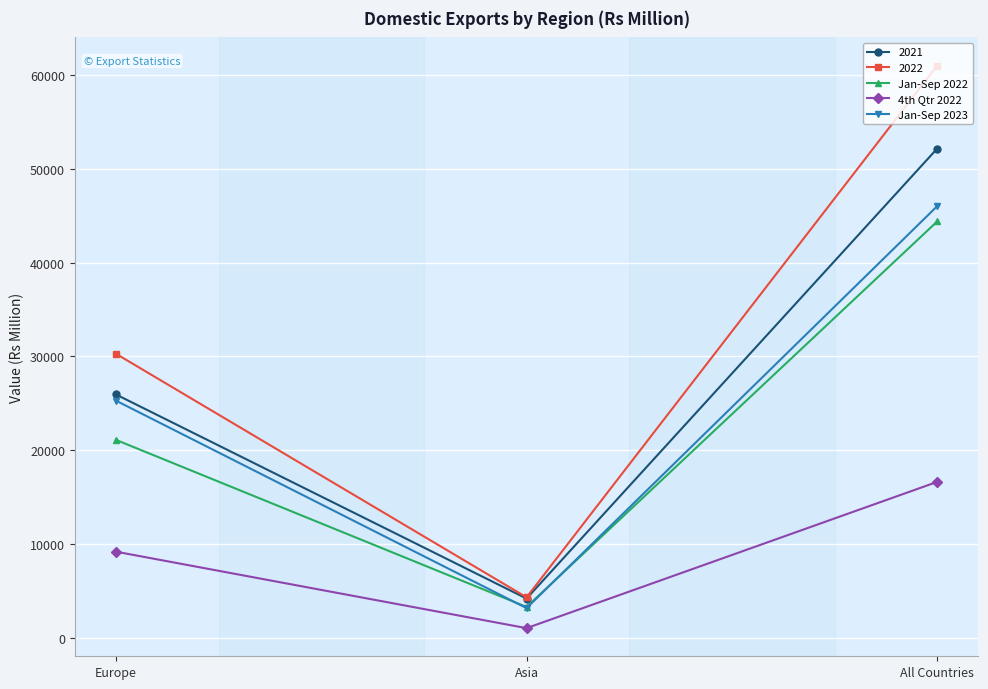

Does the chart have visible grid lines?

Yes